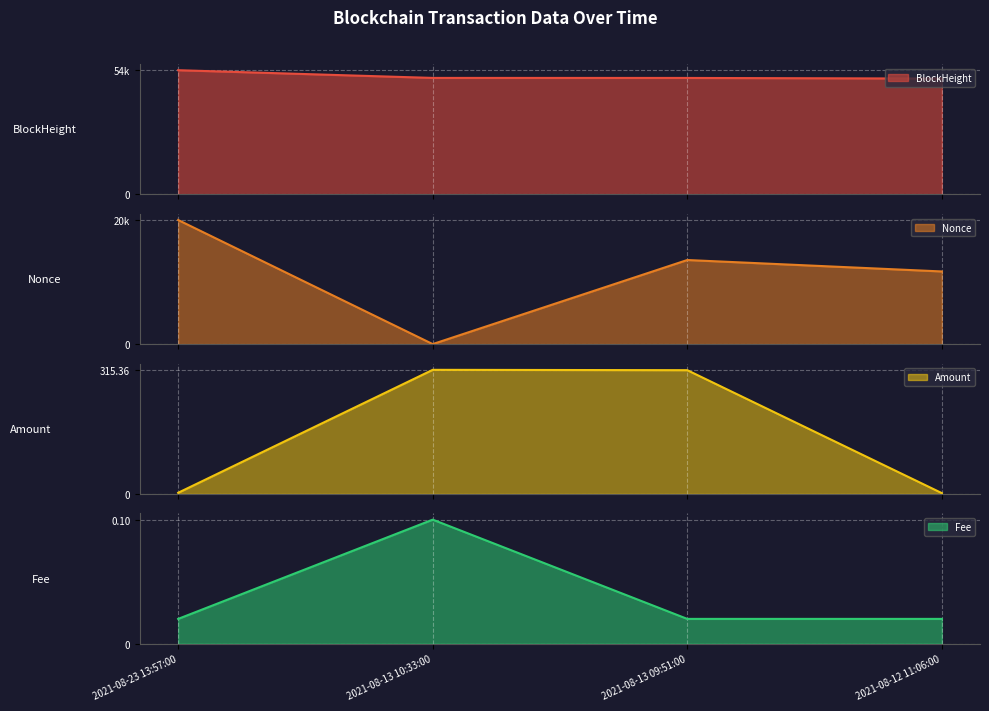

True or false: Fee and BlockHeight intersect in this chart.

False